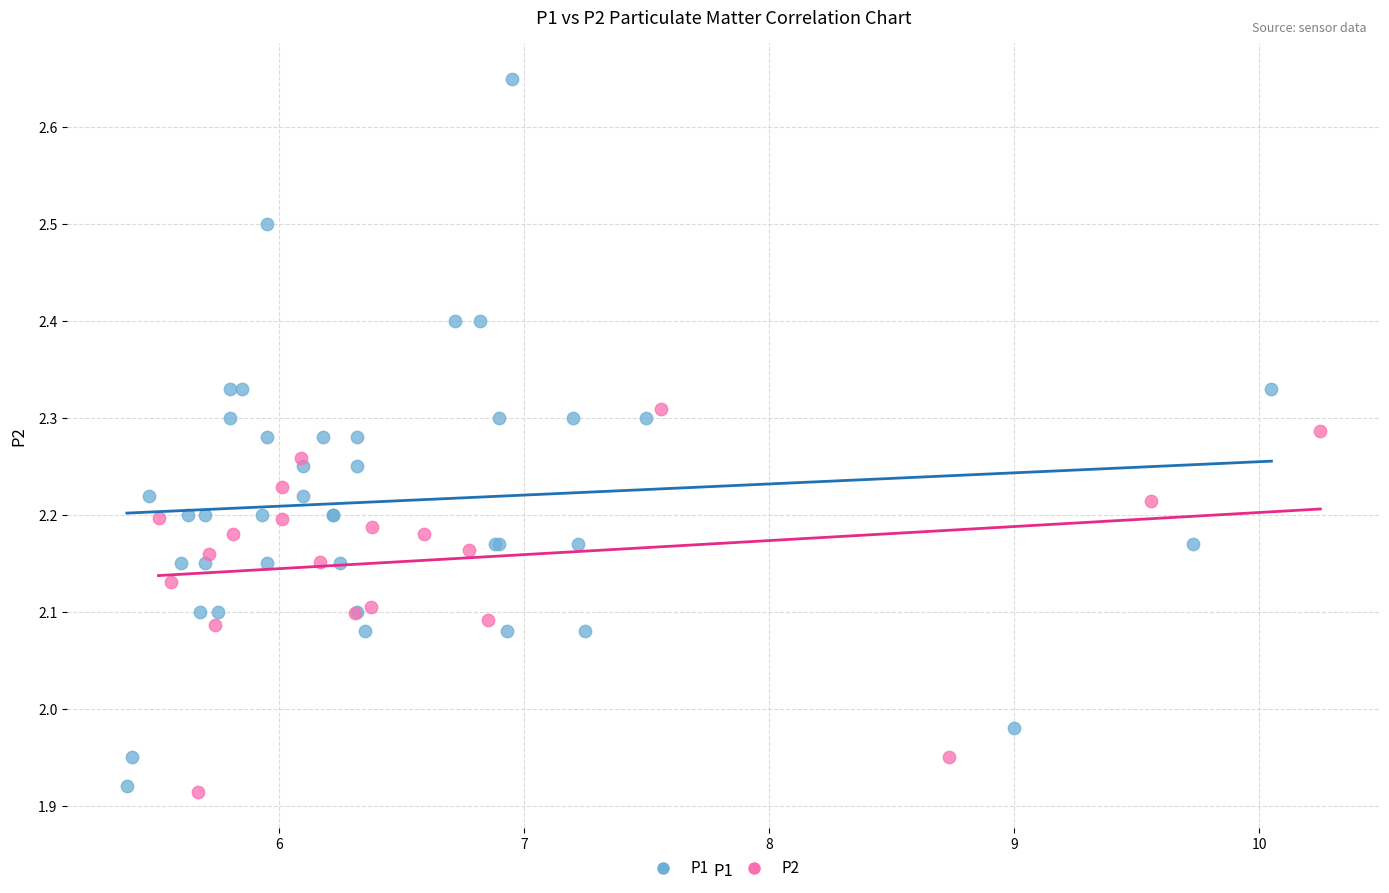

Which series has the widest spread of Y values?

P1